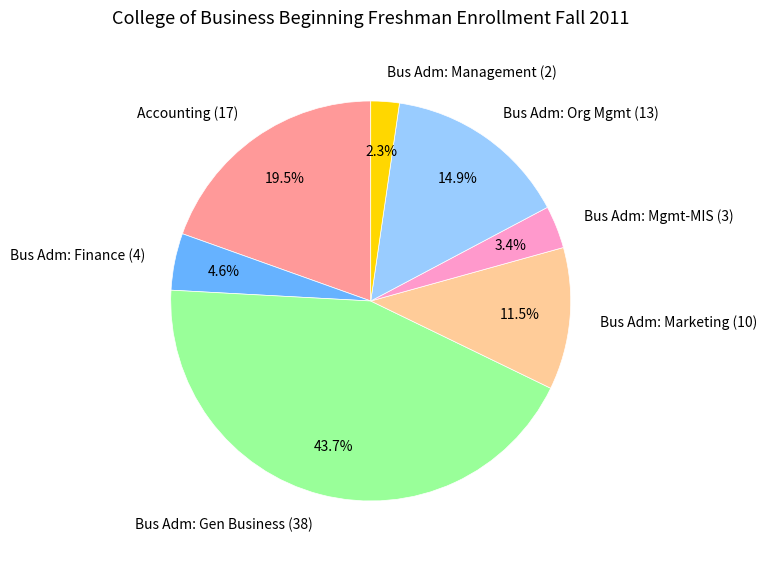

What is the smallest slice in the pie chart?

Bus Adm: Management (2)